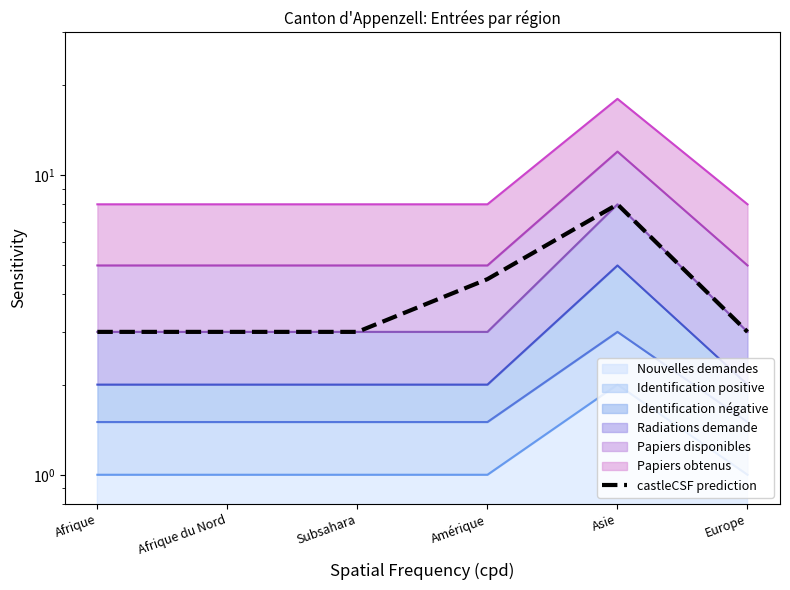

Rank the categories by value from lowest to highest.

Afrique, Afrique du Nord, Subsahara, Europe, Amérique, Asie